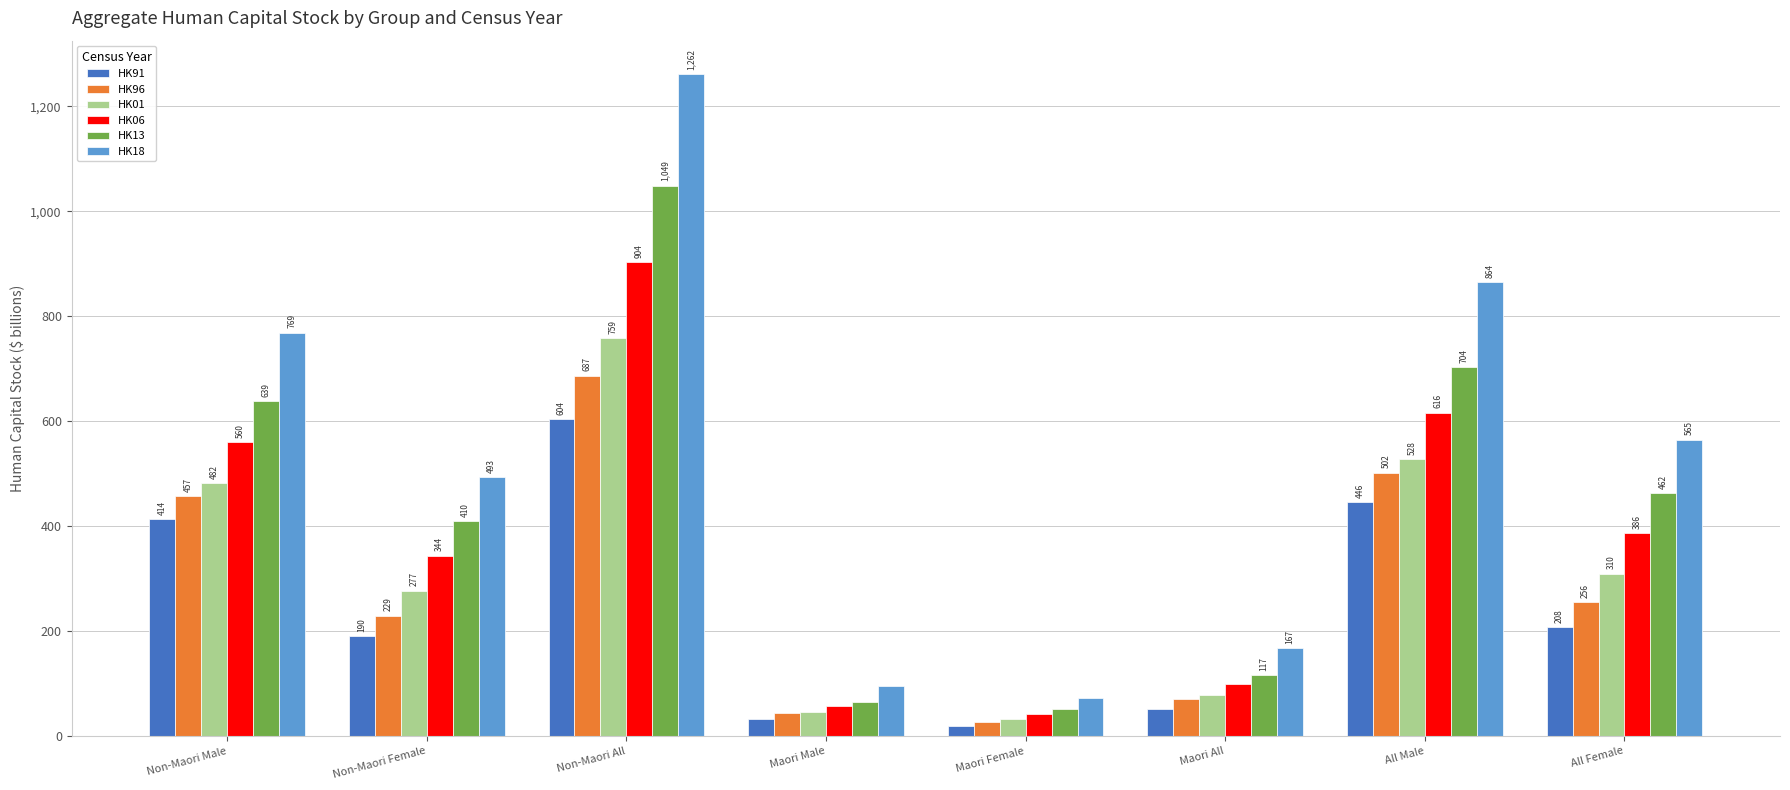

What value does the HK06 series have at Maori Female?

42.6